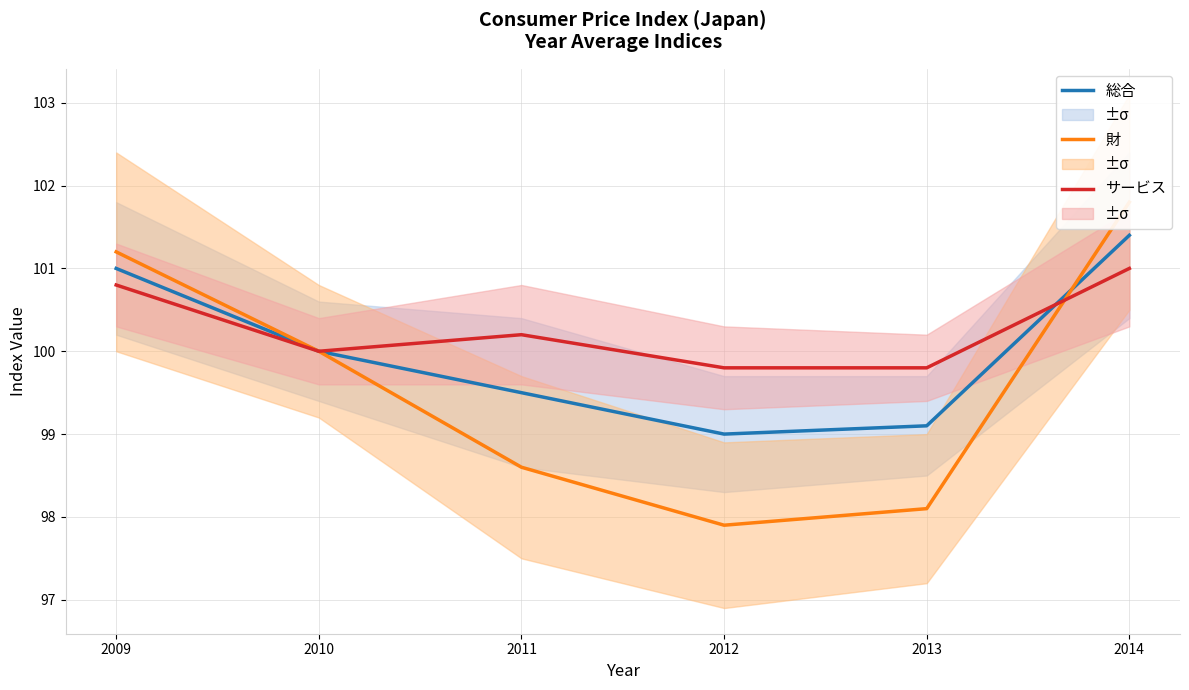

Reading left to right, list all the values displayed in this chart.

総合: 2009=101.0	2010=100.0	2011=99.5	2012=99.0	2013=99.1	2014=101.4
財: 2009=101.2	2010=100.0	2011=98.6	2012=97.9	2013=98.1	2014=101.8
サービス: 2009=100.8	2010=100.0	2011=100.2	2012=99.8	2013=99.8	2014=101.0